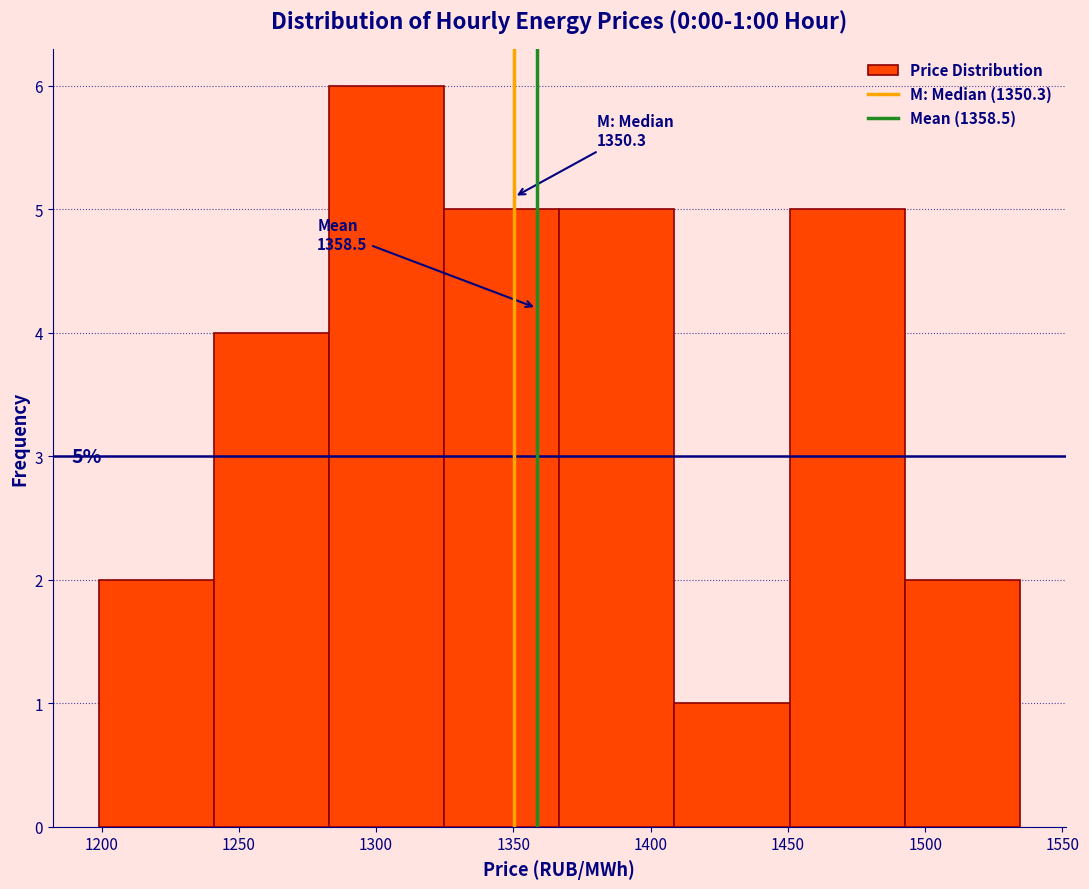

Which range on the x-axis has the tallest bar?

1285 to 1325